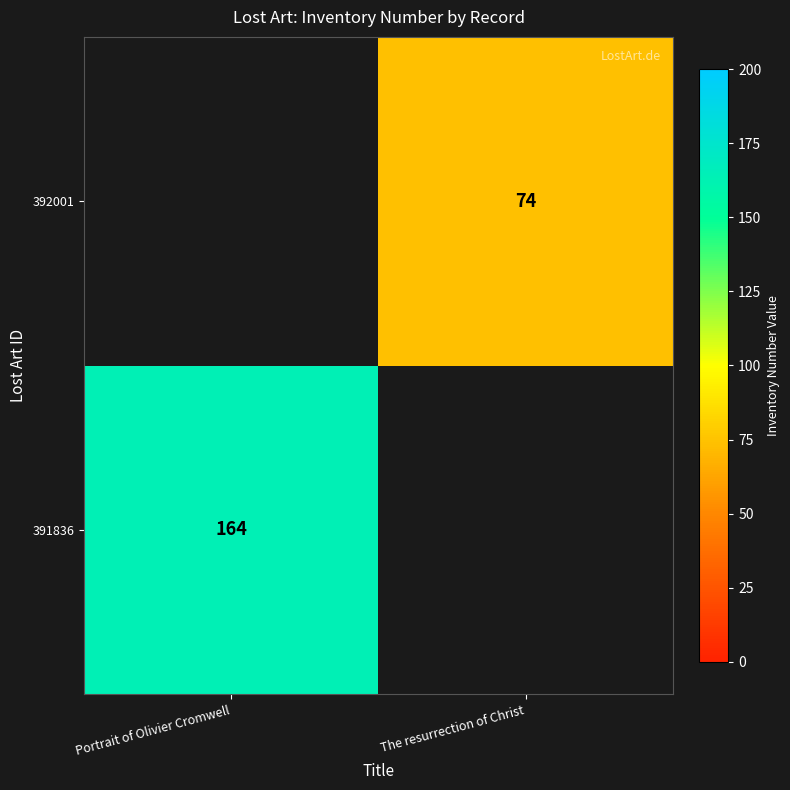

Is the value of 391836 at Portrait of Olivier Cromwell greater than the value of 392001 at The resurrection of Christ?

Yes